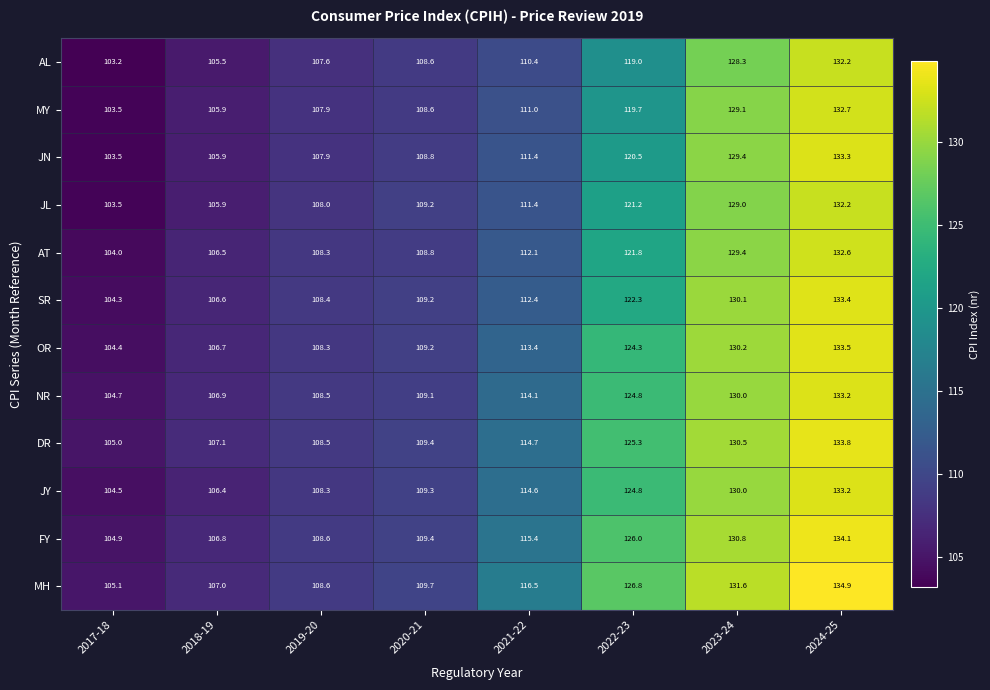

Rank the categories by NR value from lowest to highest.

2017-18, 2018-19, 2019-20, 2020-21, 2021-22, 2022-23, 2023-24, 2024-25